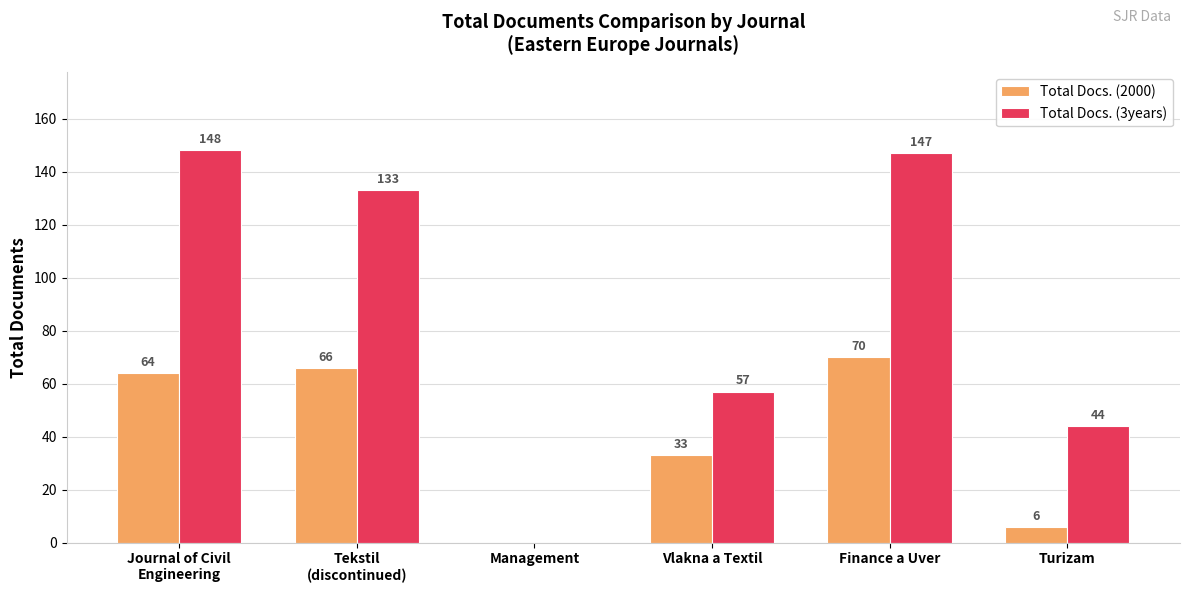

How many data points does each series have?

6